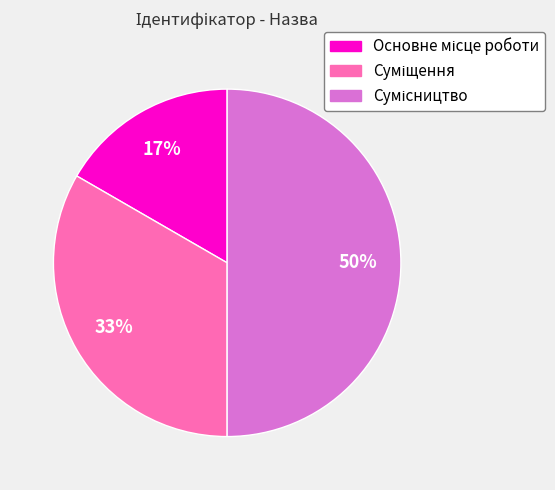

To the nearest percent, what is the difference between the largest and smallest slice percentages?

33%